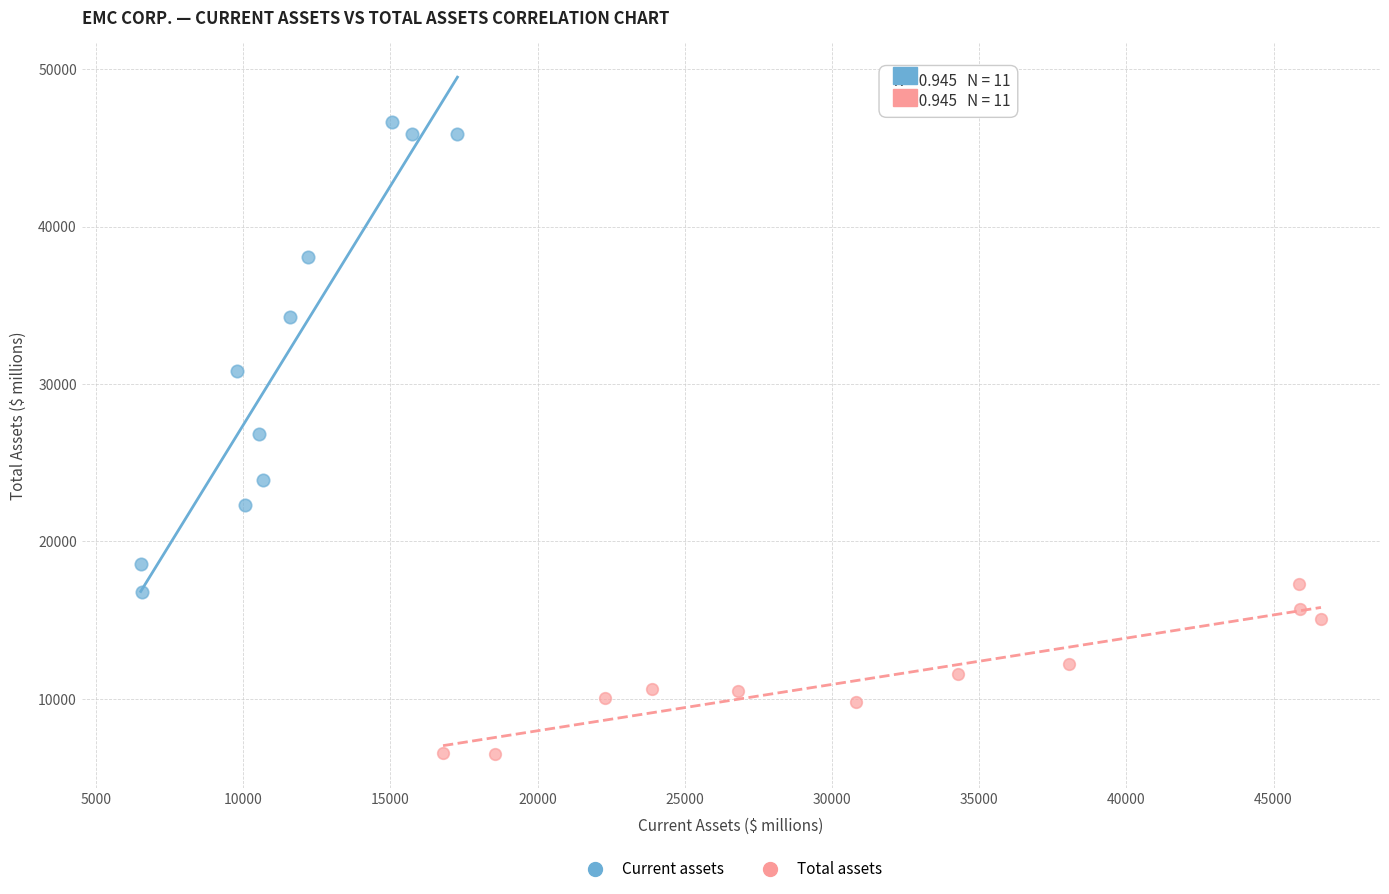

Which series has the largest Y range (max minus min)?

Current assets